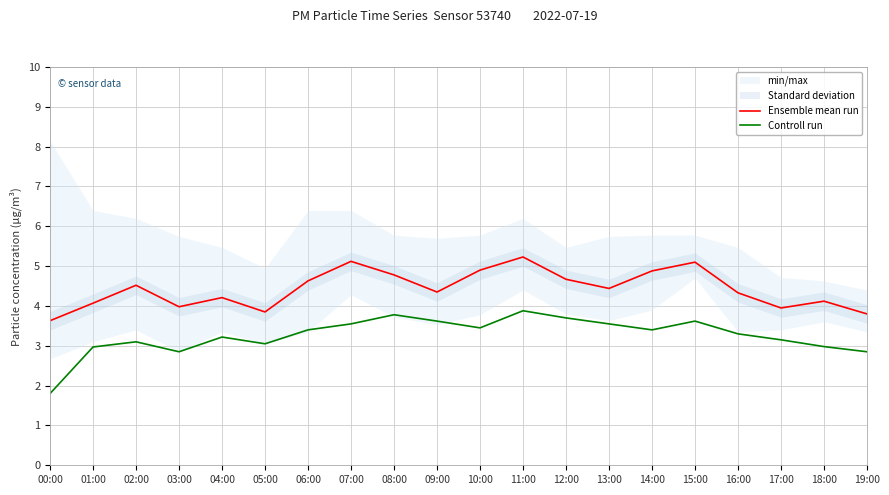

Reading right to left, extract all data points from this chart.

Ensemble mean run: 3.8	4.1	4.0	4.3	5.1	4.9	4.4	4.7	5.2	4.9	4.3	4.8	5.1	4.6	3.9	4.2	4.0	4.5	4.1	3.6
Controll run: 2.9	3.0	3.1	3.3	3.6	3.4	3.5	3.7	3.9	3.5	3.6	3.8	3.5	3.4	3.0	3.2	2.9	3.1	3.0	1.8